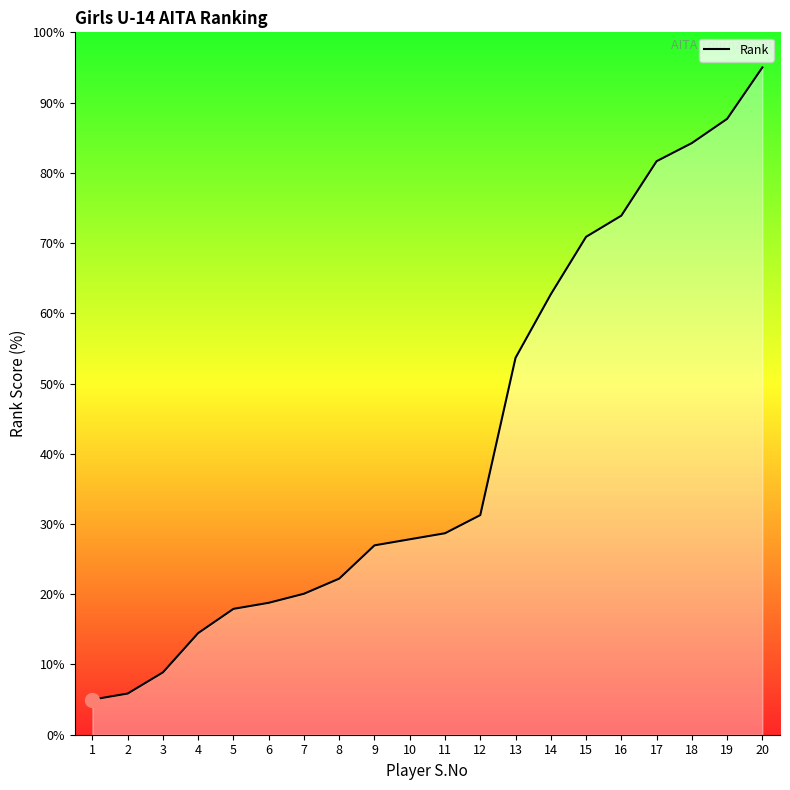

Between 11 and 7, which is larger?

11